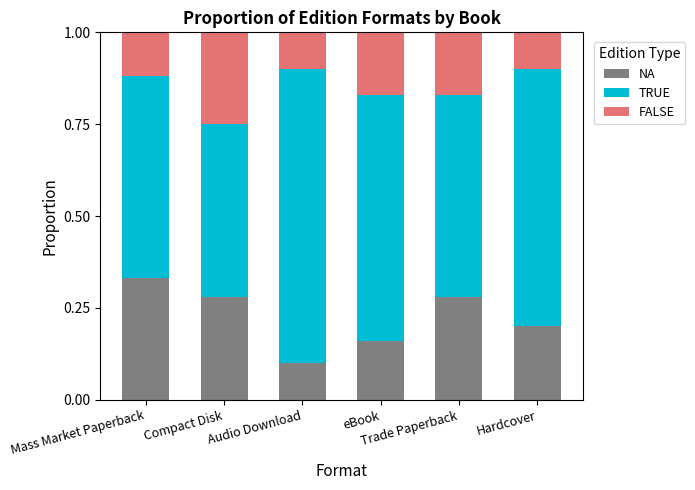

What is the sum of all NA values?

1.4